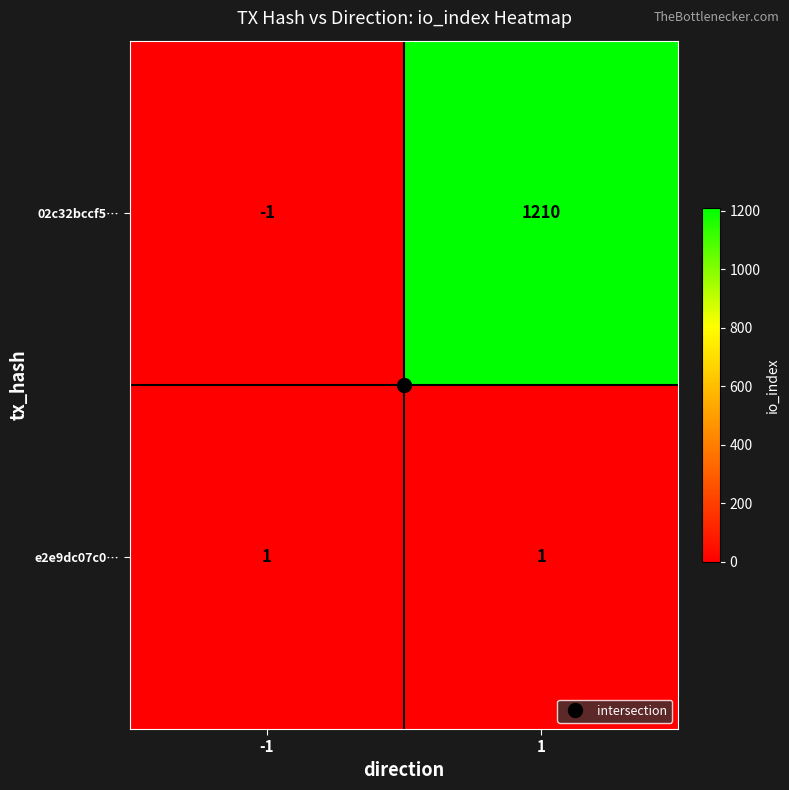

Which series changed the most between -1 and 1?

02c32bccf5…